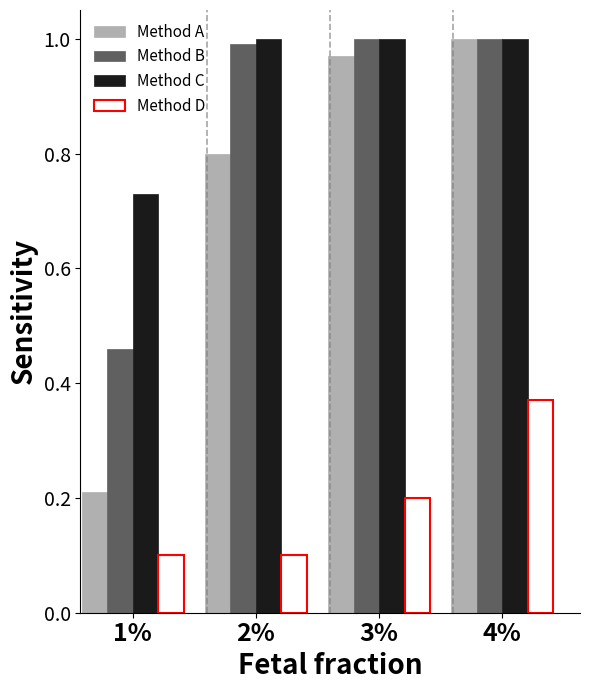

Which series has the largest range (max minus min)?

Method A